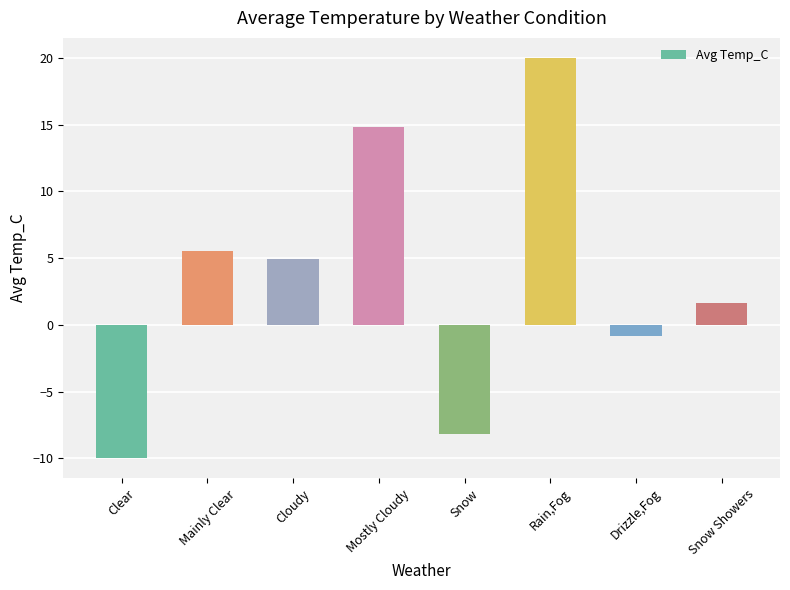

Reading right to left, list all the values displayed in this chart.

Snow Showers=1.6	Drizzle,Fog=-0.8	Rain,Fog=20.0	Snow=-8.2	Mostly Cloudy=14.8	Cloudy=4.9	Mainly Clear=5.5	Clear=-10.0